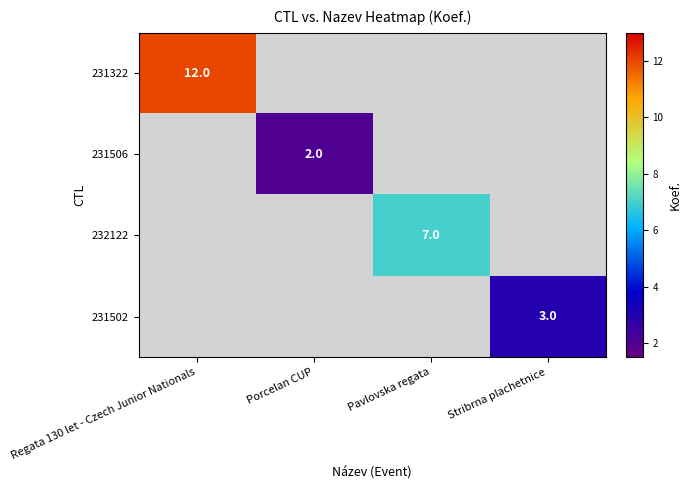

The value of 232122 at Pavlovska regata is 4.1. True or false?

False